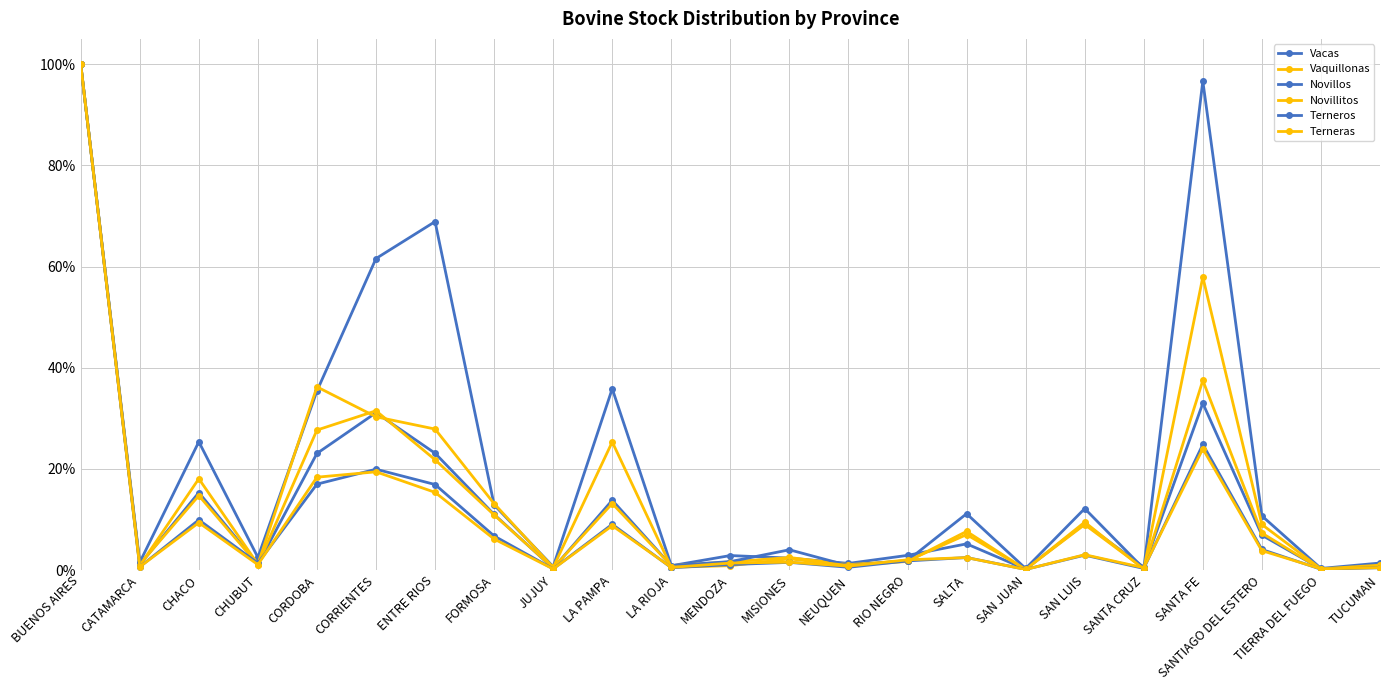

True or false: Terneras and Vacas cross at least once.

False